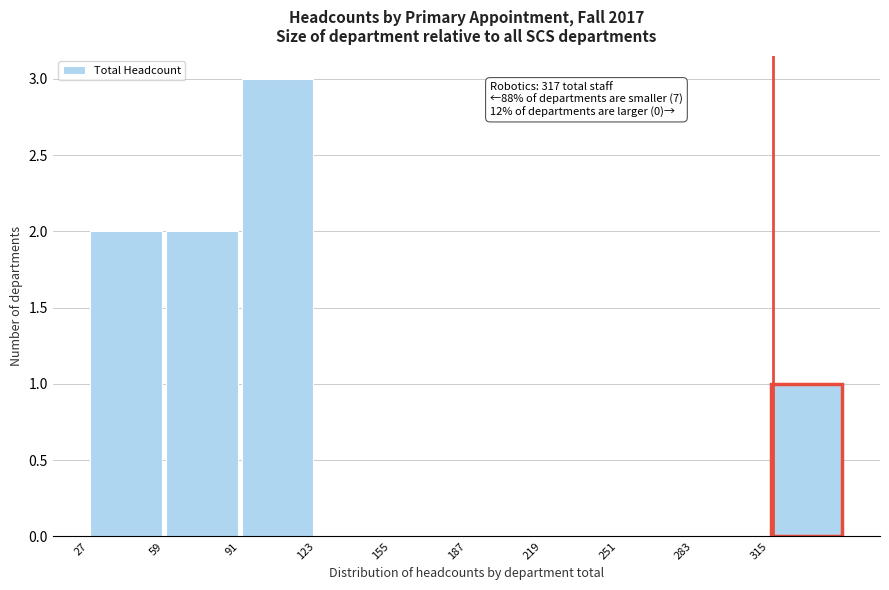

Over which range of the x-axis is the bar tallest?

91 to 123